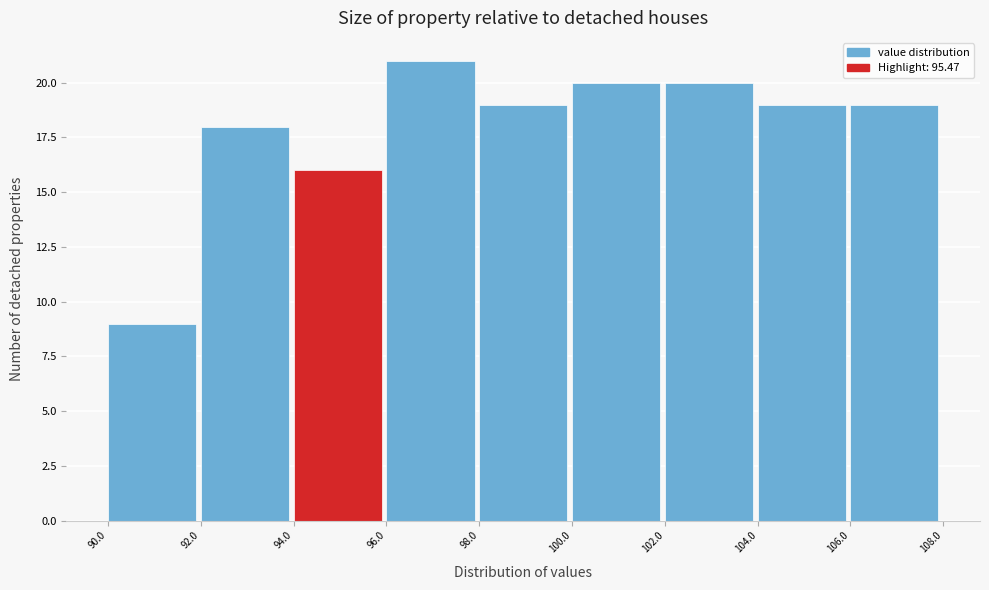

Reading left to right, transcribe this chart: for each bar, give the range it covers on the x-axis and its height. The values are not printed on the chart, so give them approximately, as read against the axis.

90.0 to 92.0: 9
92.0 to 94.0: 18
94.0 to 96.0: 16
96.0 to 98.0: 21
98.0 to 100.0: 19
100.0 to 102.0: 20
102.0 to 104.0: 20
104.0 to 106.0: 19
106.0 to 108.0: 19